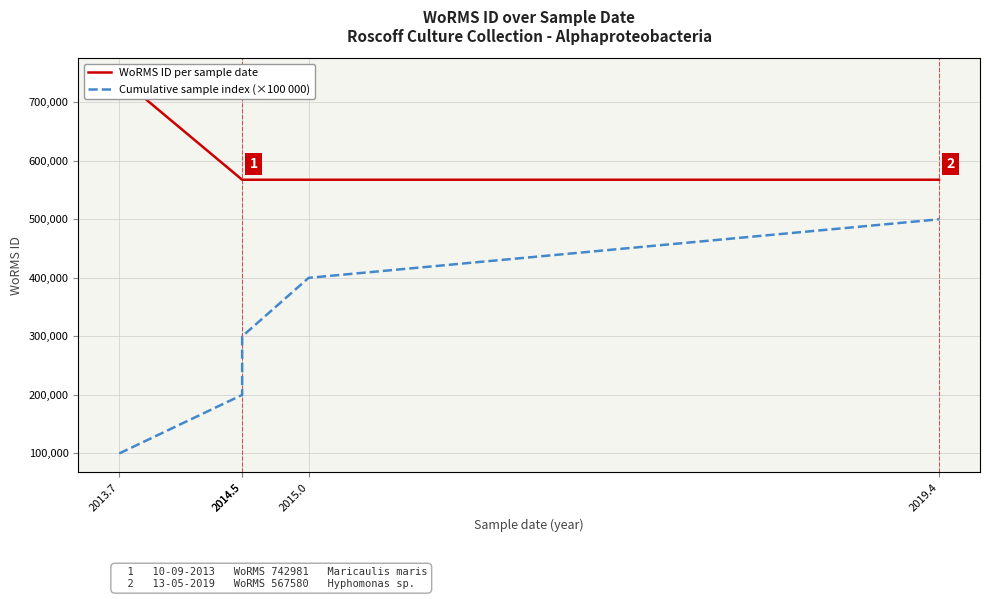

Which series has the largest total across all categories?

WoRMS ID per sample date